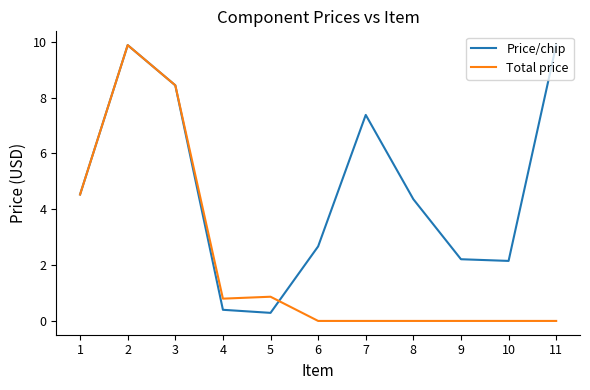

What is the difference between the highest and lowest values at 4?

0.4